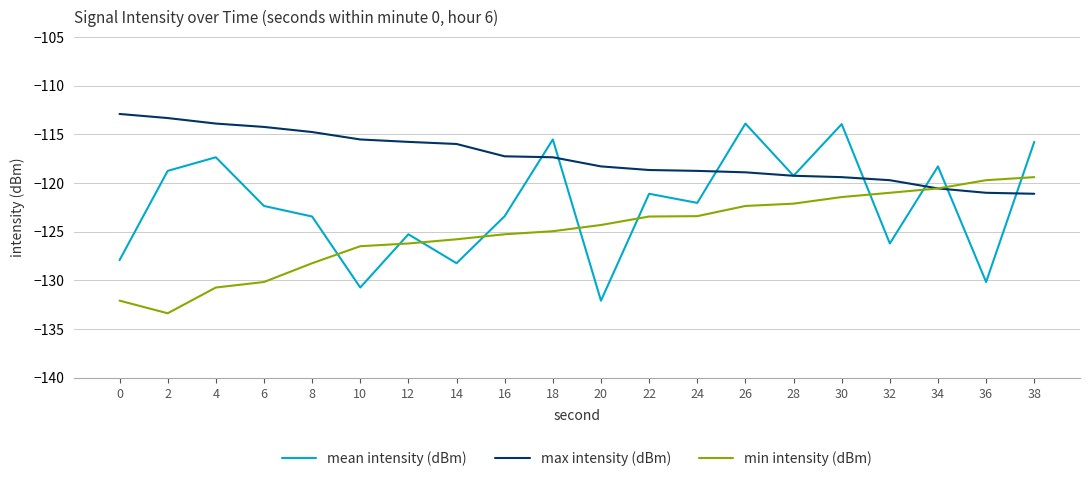

The mean intensity (dBm) series shows -115.8 at 38. True or false?

True